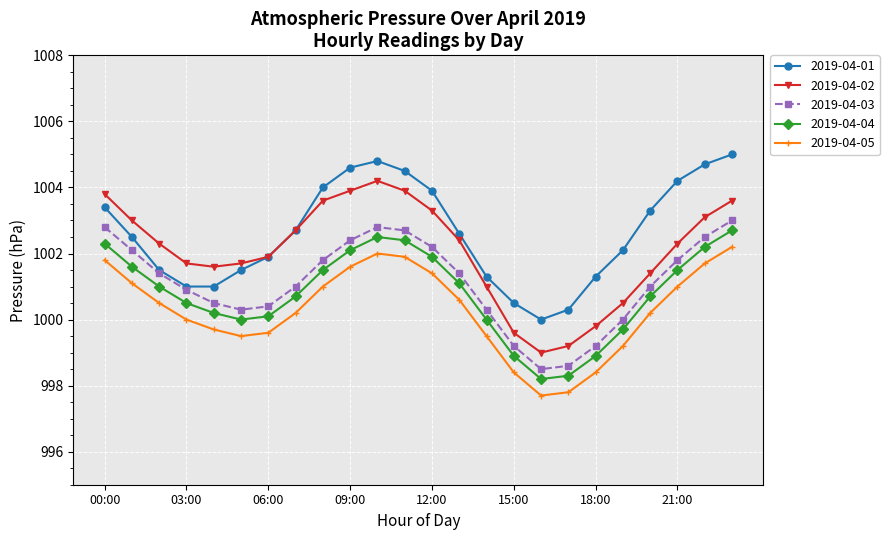

In 2019-04-01, how many points are higher than both neighbors (excluding endpoints)?

1